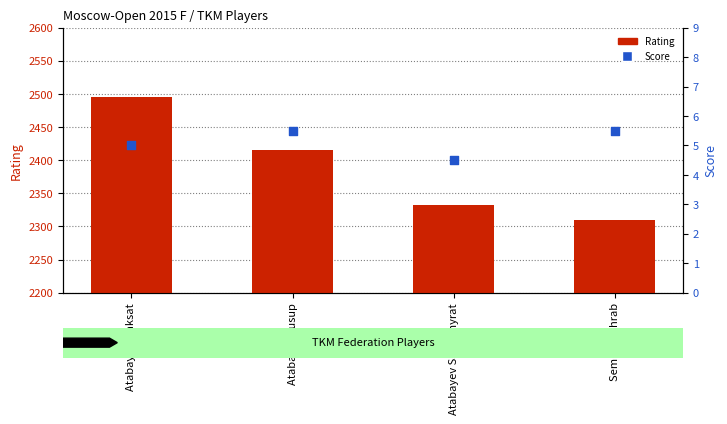

What is the total value across all series at Atabayev Yusup?

2420.5